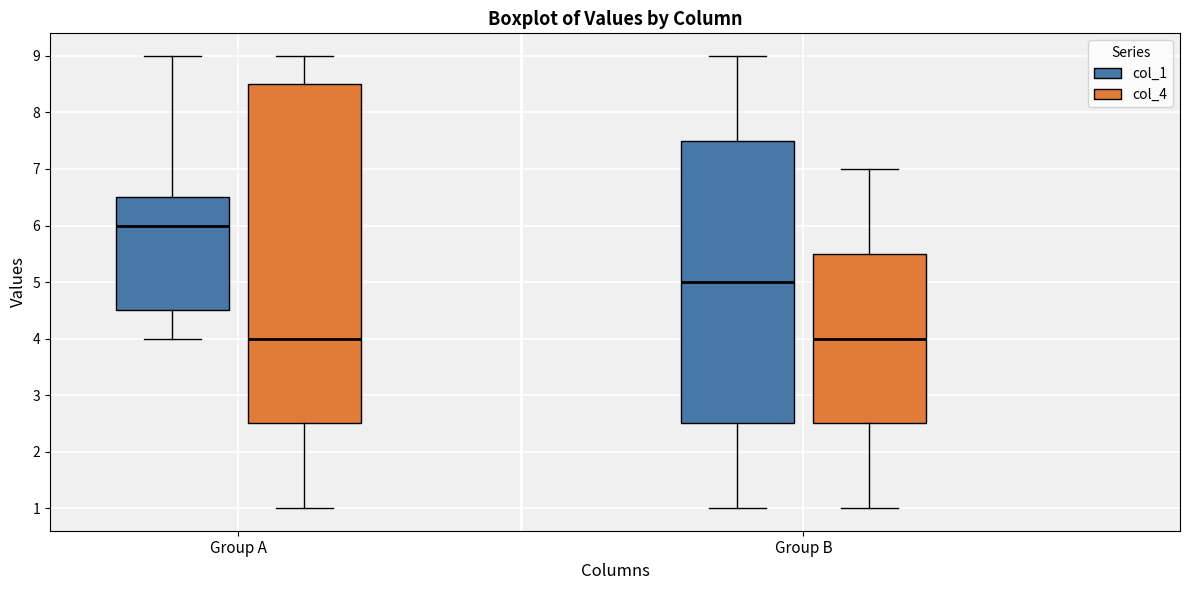

Reading left to right, read every box against the y-axis: the position of its median line, the range the box covers, and the ends of its whiskers. The values are not printed on the chart, so give them approximately, as read against the axis.

Group A (col_1): median 6.0, box 4.5 to 6.5, whiskers 4.0 to 9.0
Group A (col_4): median 4.0, box 2.5 to 8.5, whiskers 1.0 to 9.0
Group B (col_1): median 5.0, box 2.5 to 7.5, whiskers 1.0 to 9.0
Group B (col_4): median 4.0, box 2.5 to 5.5, whiskers 1.0 to 7.0